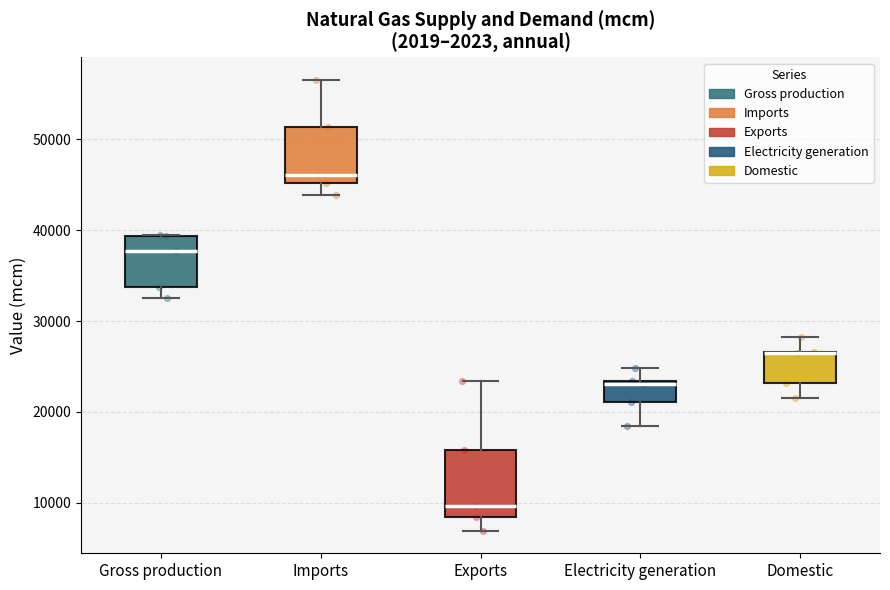

Where does the lower whisker of the box for Domestic end on the y-axis? The values are not printed on the chart, so give them approximately, as read against the axis.

21000